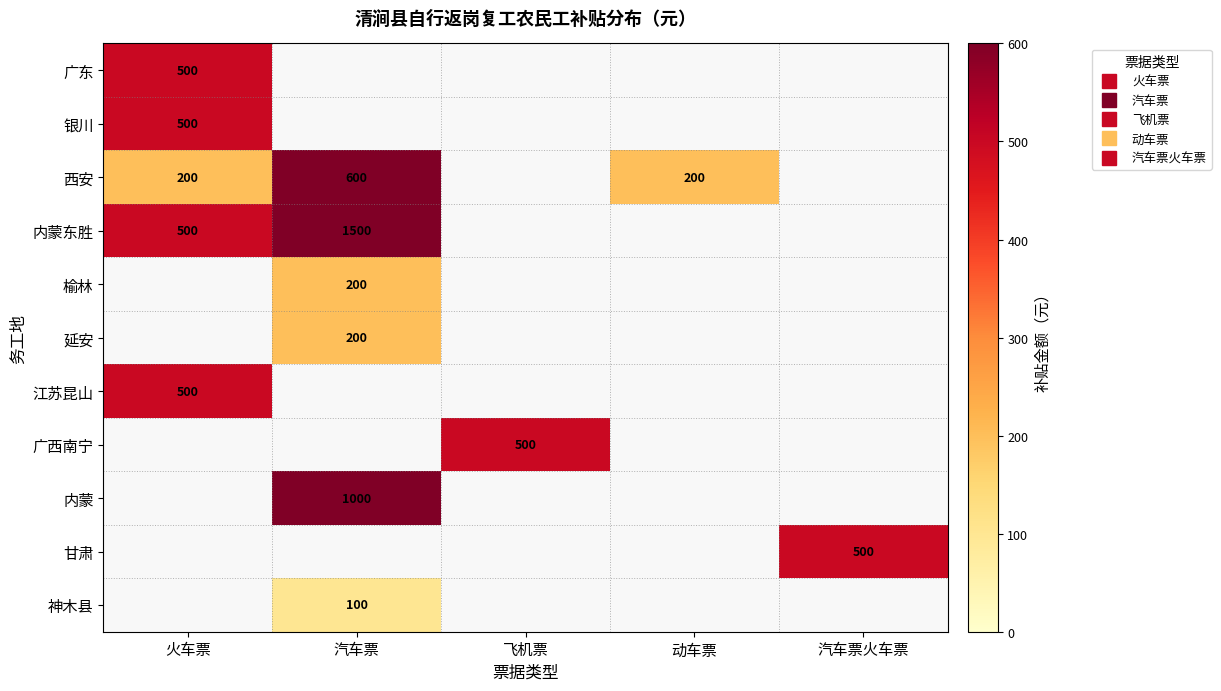

What is the minimum value shown in the chart?

100.0